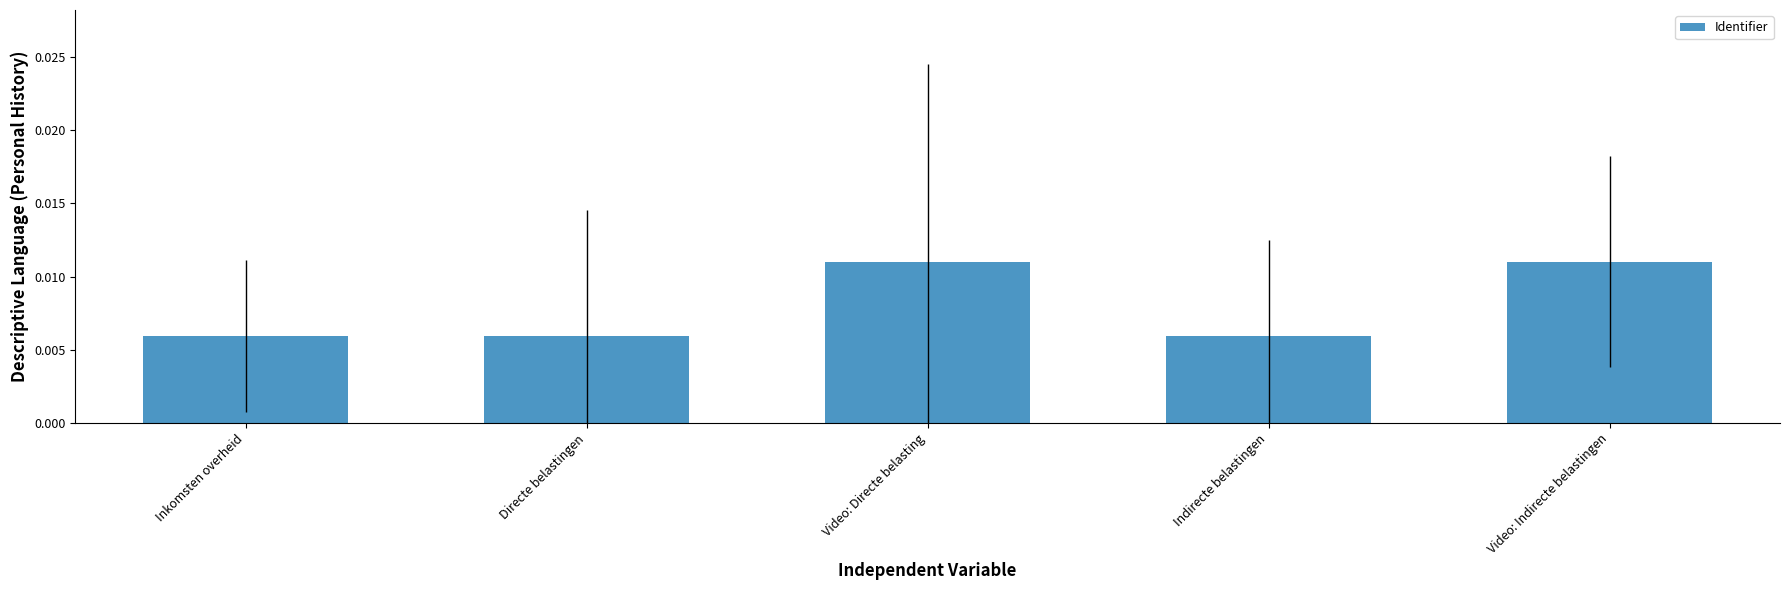

Are the bars grouped side by side (vs. stacked)?

No